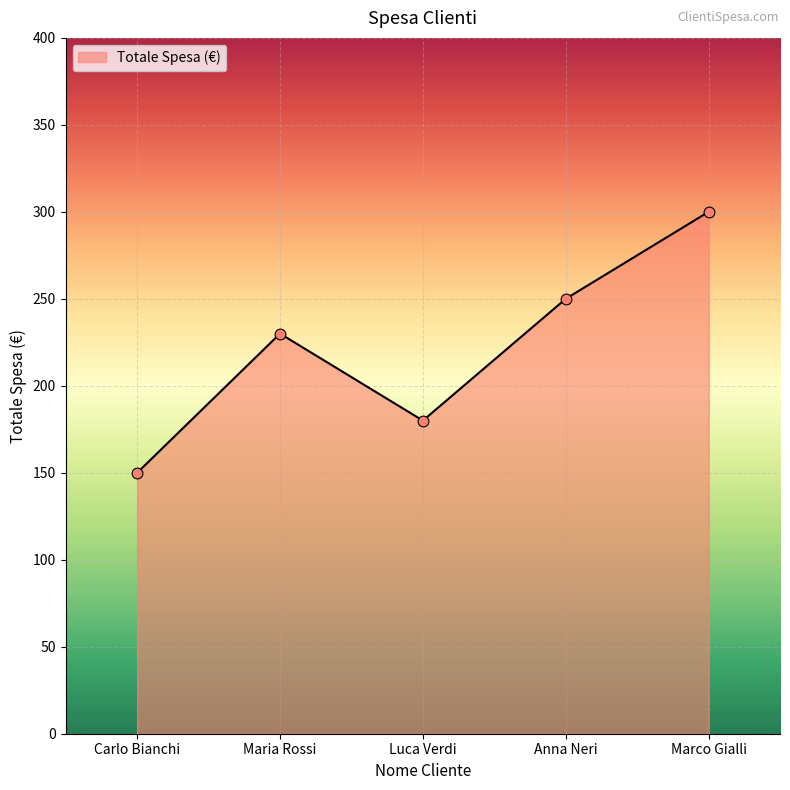

Which has a higher value, Anna Neri or Marco Gialli?

Marco Gialli